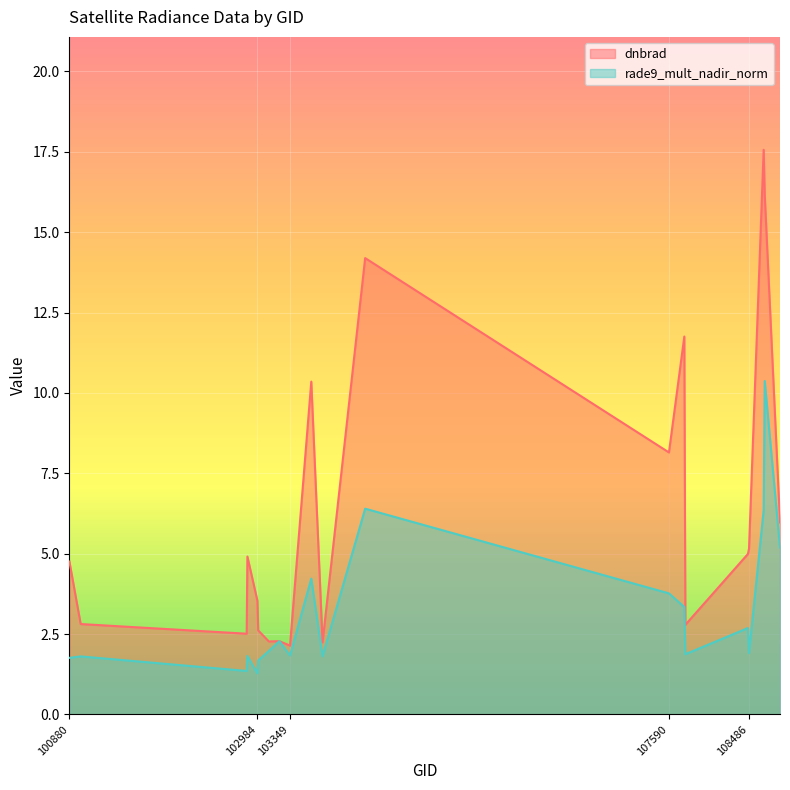

How many data points does each series have?

20